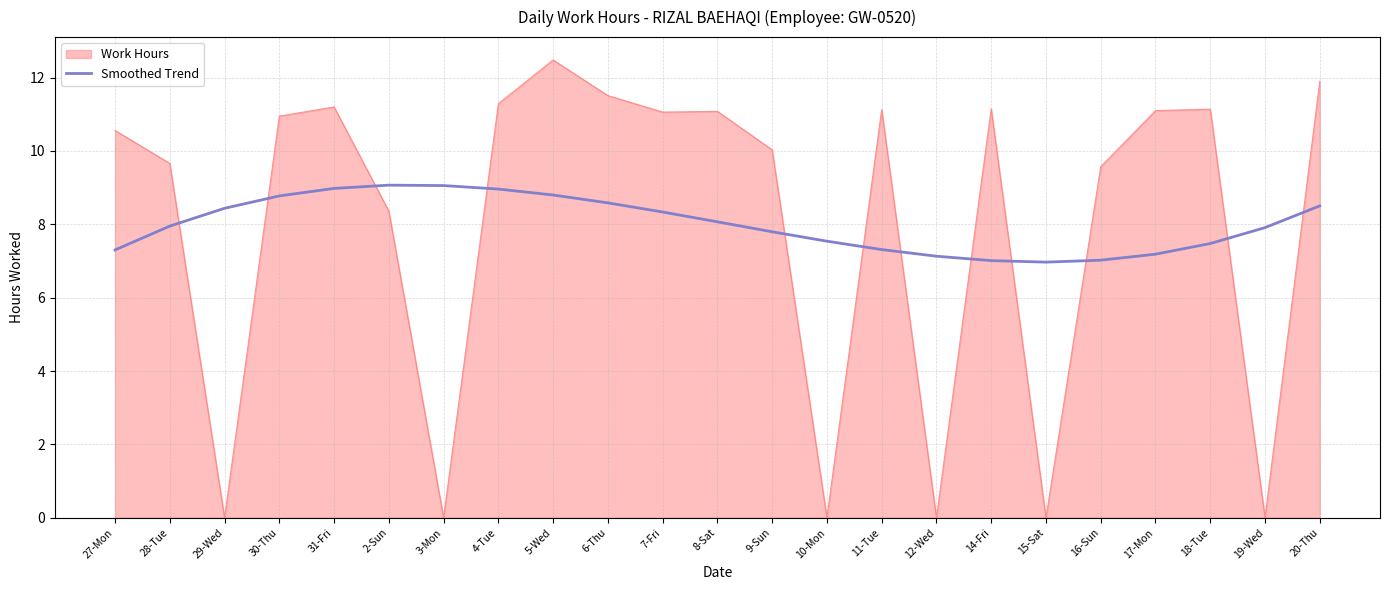

Is it true that Work Hours equals 17.4 at 4-Tue?

False